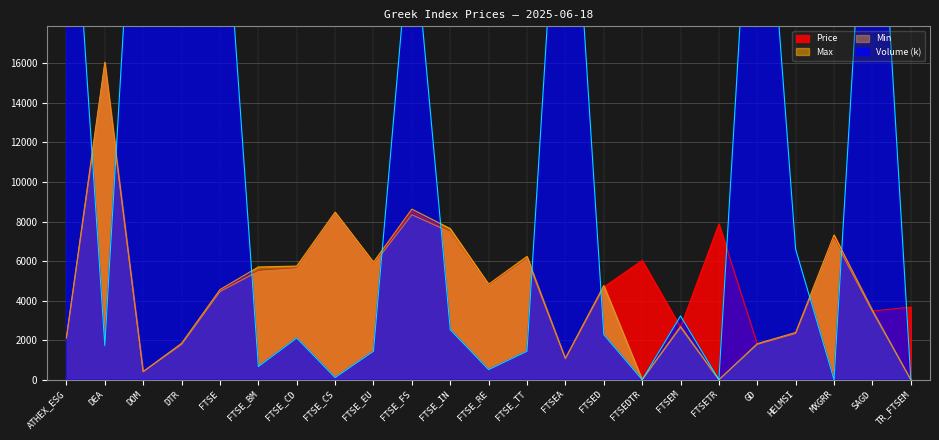

What is the lowest value of the Price series?

409.1